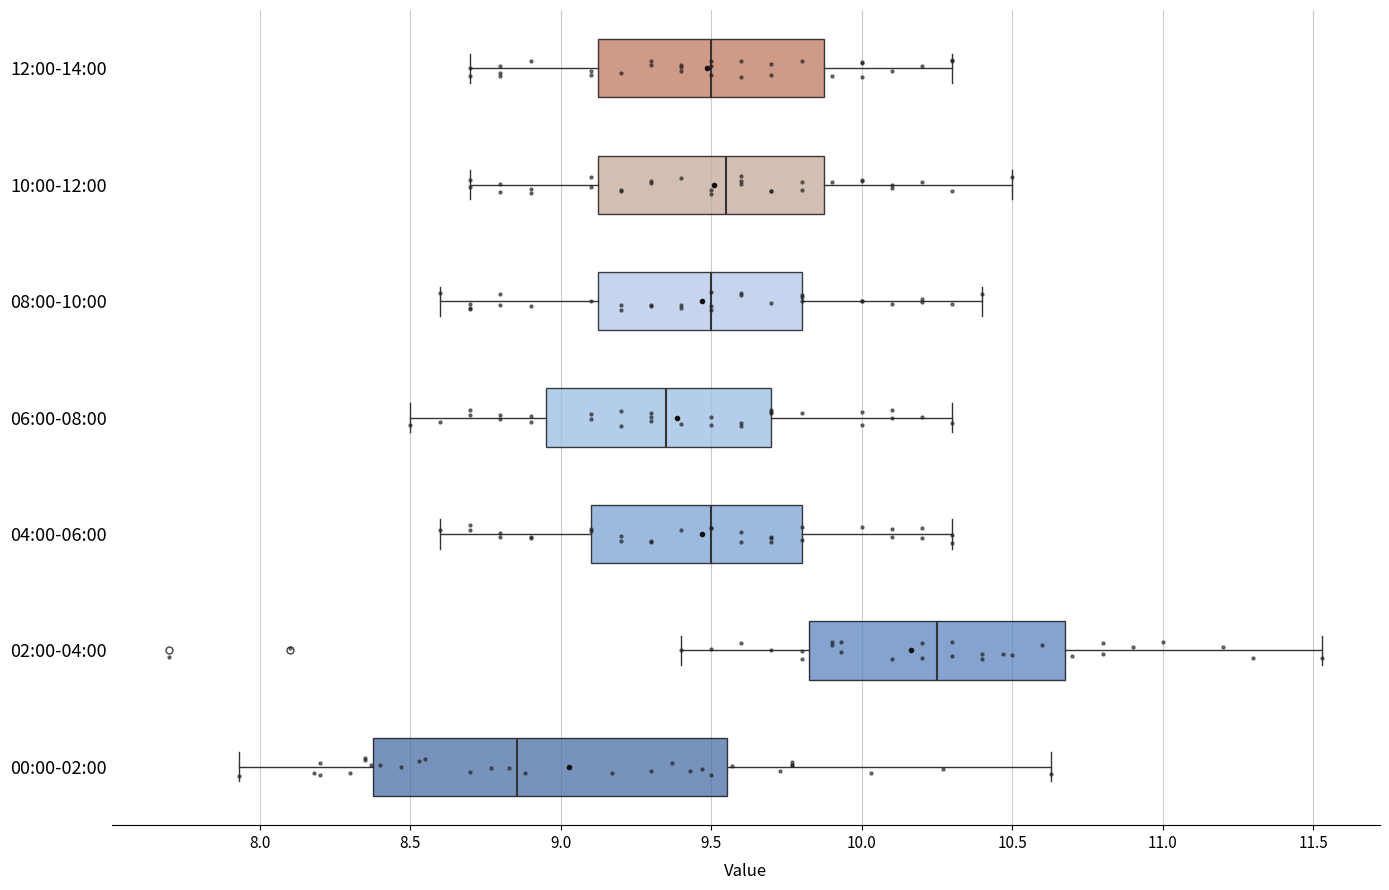

Reading bottom to top, transcribe this box plot: for each box, give where its median line is, the range the box spans, and where its two whiskers end, as read against the x-axis. The values are not printed on the chart, so give them approximately, as read against the axis.

00:00-02:00: median 8.85, box 8.40 to 9.55, whiskers 7.95 to 10.65
02:00-04:00: median 10.25, box 9.85 to 10.70, whiskers 9.40 to 11.55
04:00-06:00: median 9.50, box 9.10 to 9.80, whiskers 8.60 to 10.30
06:00-08:00: median 9.35, box 8.95 to 9.70, whiskers 8.50 to 10.30
08:00-10:00: median 9.50, box 9.15 to 9.80, whiskers 8.60 to 10.40
10:00-12:00: median 9.55, box 9.15 to 9.90, whiskers 8.70 to 10.50
12:00-14:00: median 9.50, box 9.15 to 9.90, whiskers 8.70 to 10.30